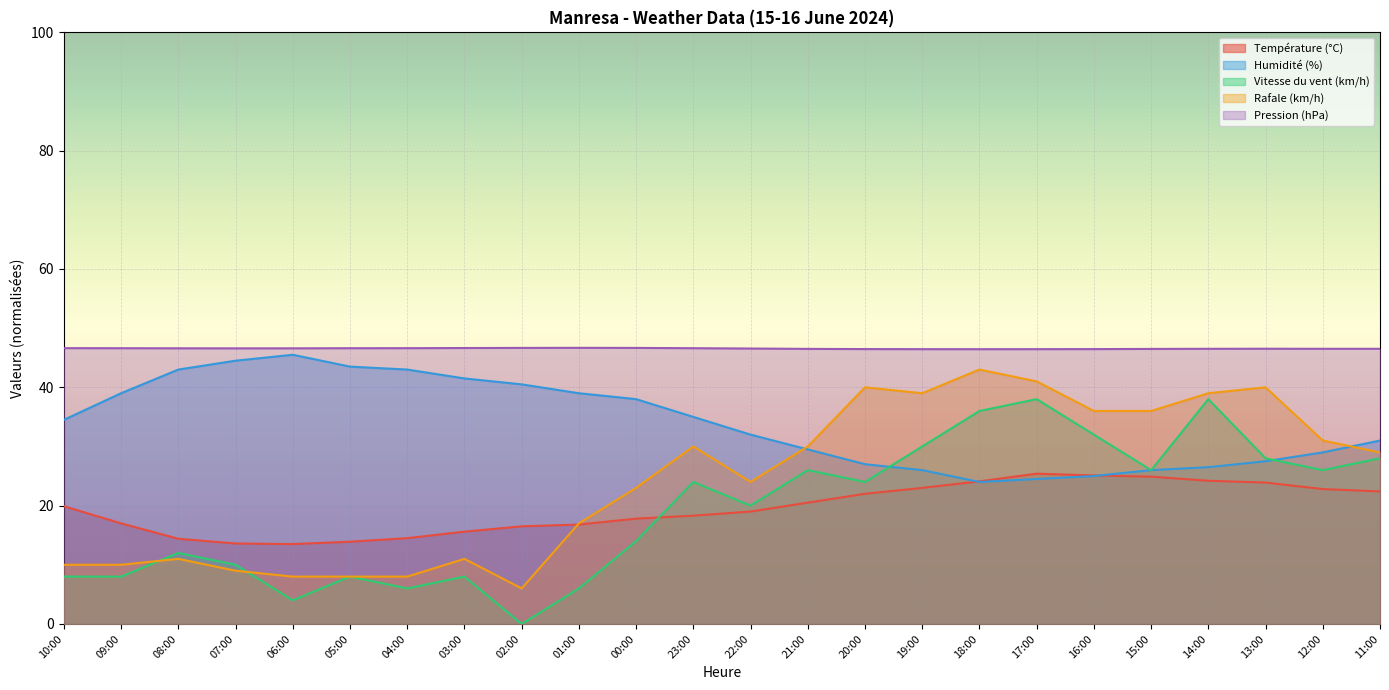

Does the chart display data point markers on the line(s)?

No